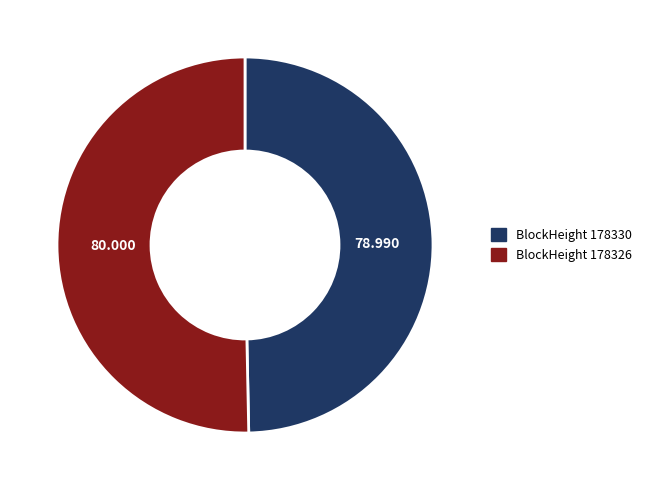

Does any single category account for the majority?

Yes